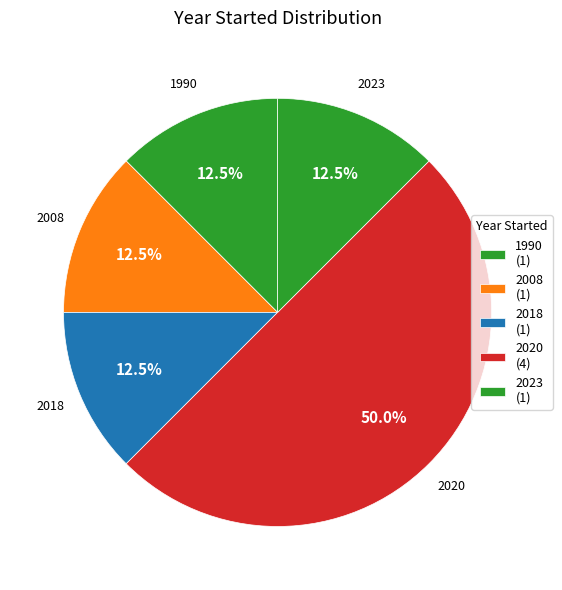

Approximately how many times larger is the value at 2008 compared to 2023?

1.0